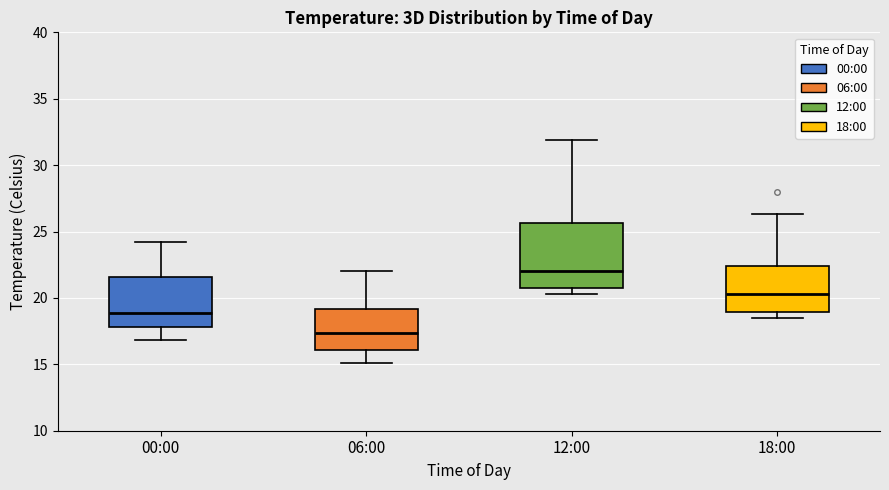

Where does the median line of the box for 12:00 sit on the y-axis? The values are not printed on the chart, so give them approximately, as read against the axis.

22.0